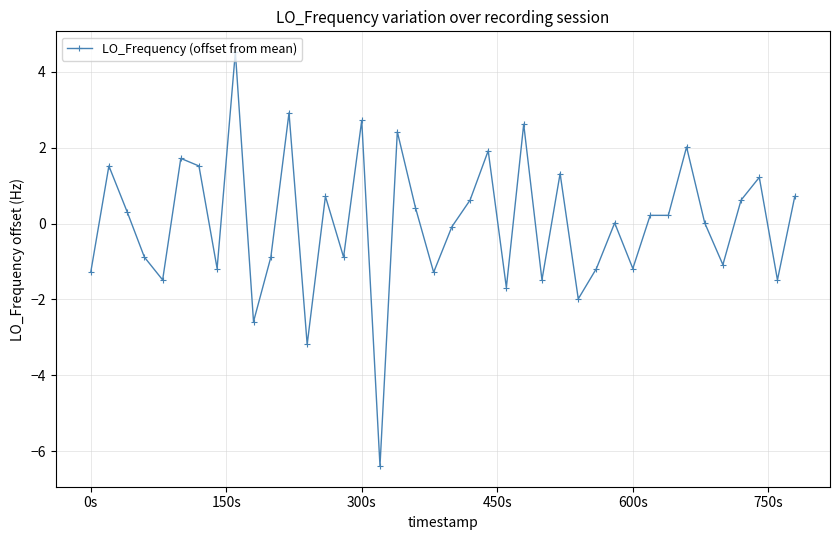

True or false: the data has more than 1 interior local peaks.

True